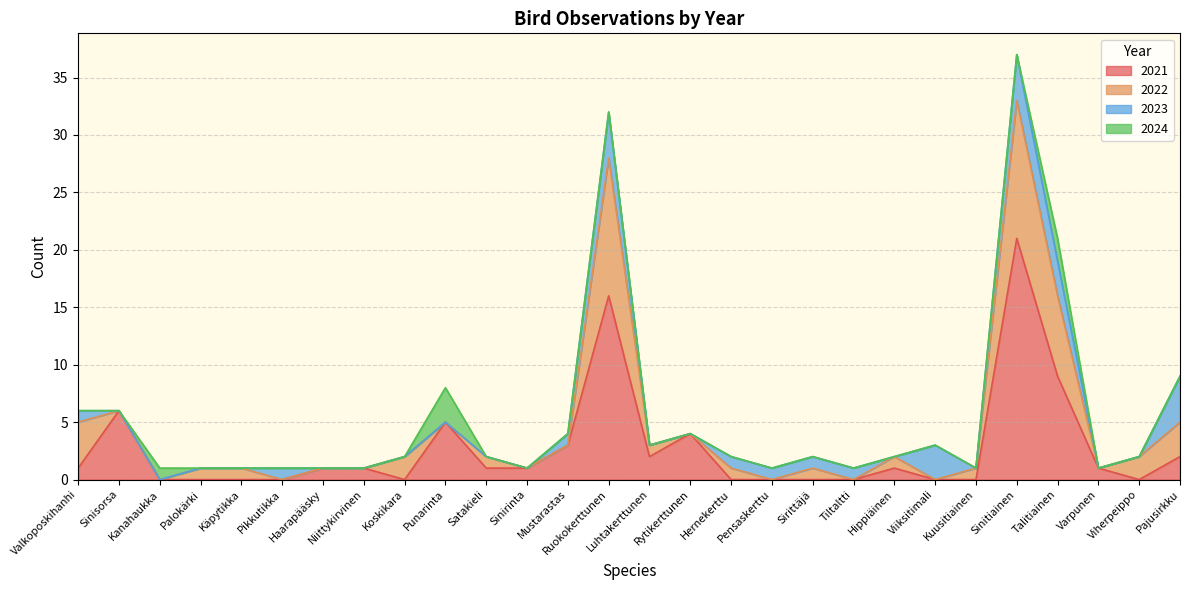

How many lines are shown in the chart?

4